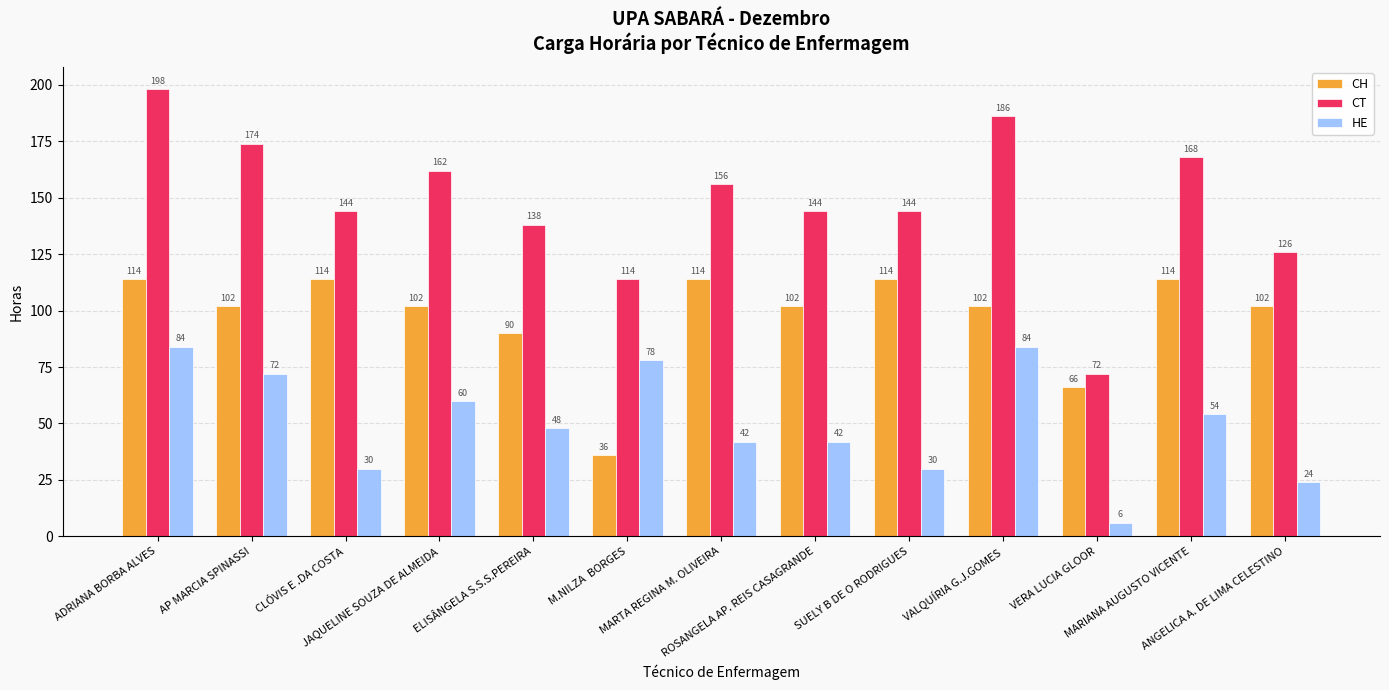

At how many categories does at least one series exceed 94?

12